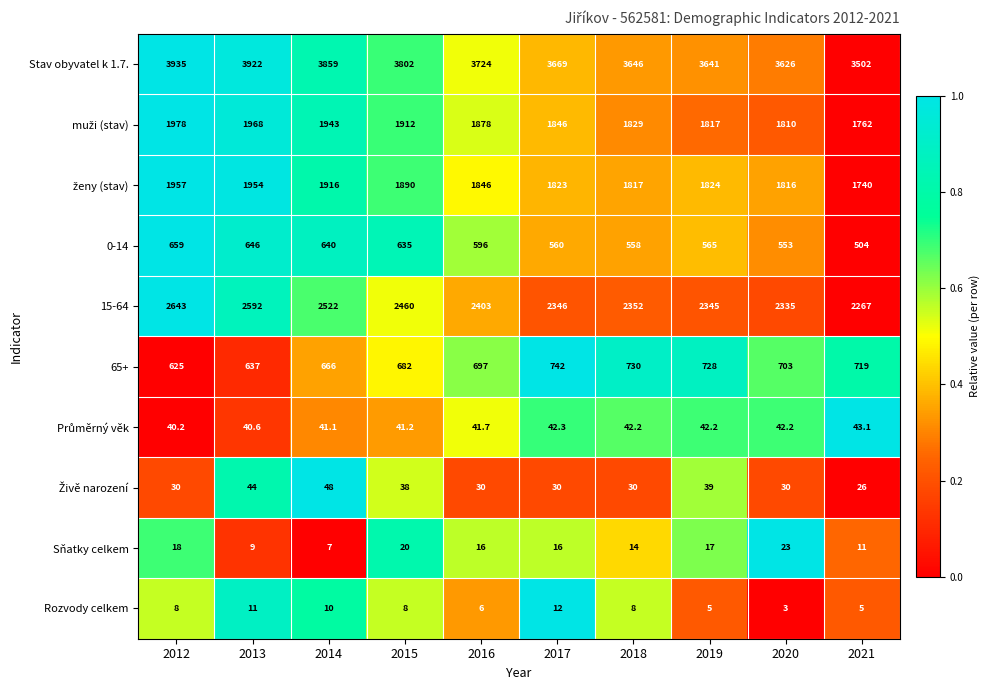

The Rozvody celkem series shows 4.9 at 2020. True or false?

False